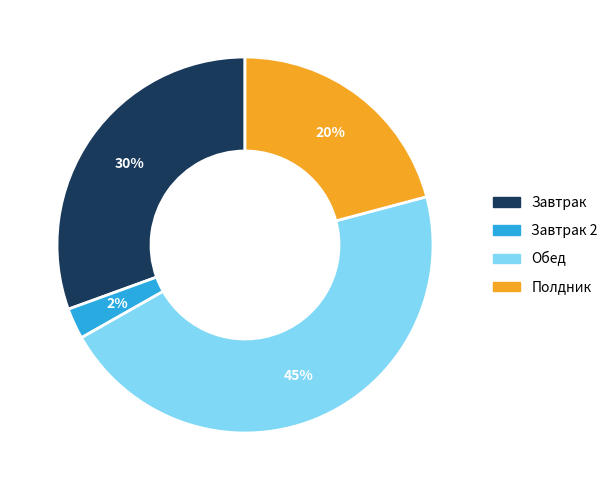

Which slice is the largest?

Обед